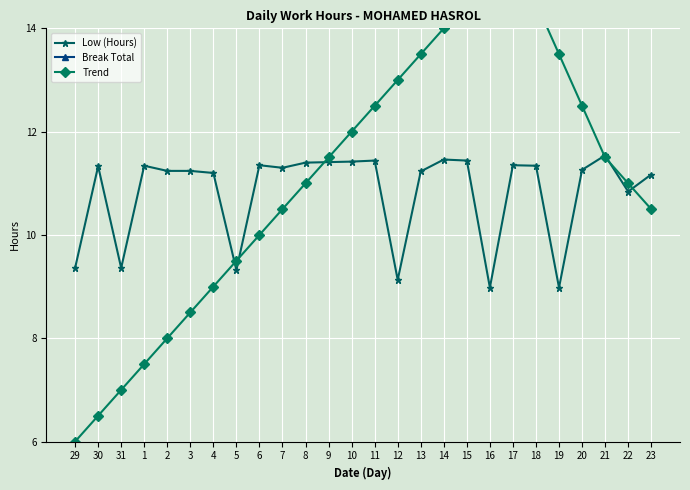

Which has a higher value, 18 or 29?

18